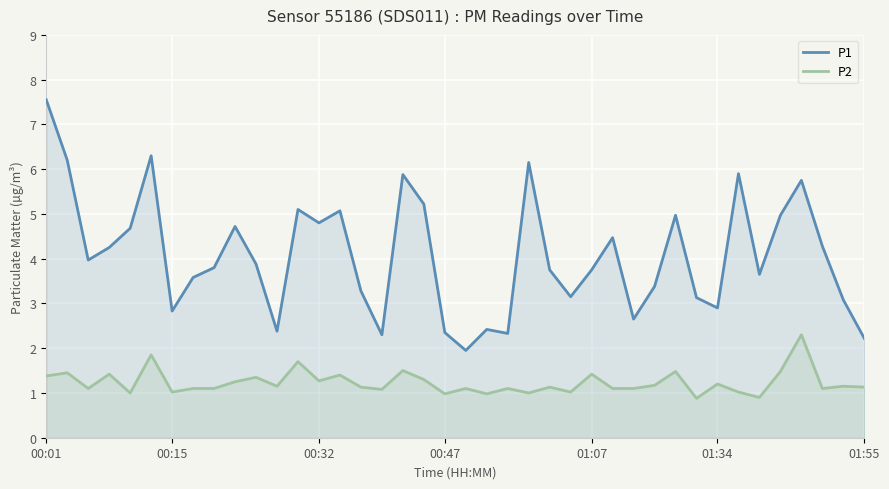

Which series has the widest spread of values?

P1